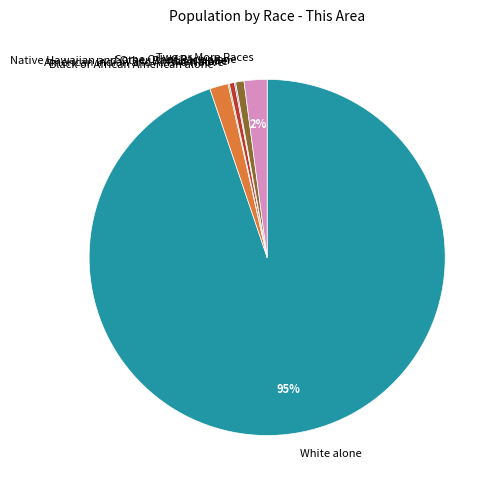

Does White alone account for over 50% of the chart?

Yes